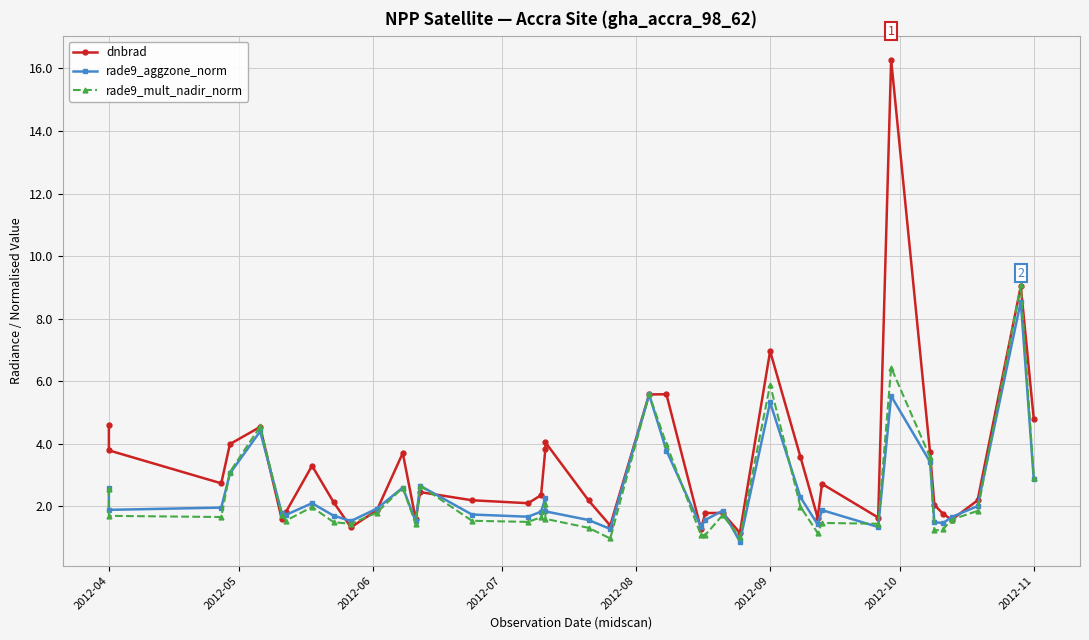

How many values in the dnbrad series are below 2?

14